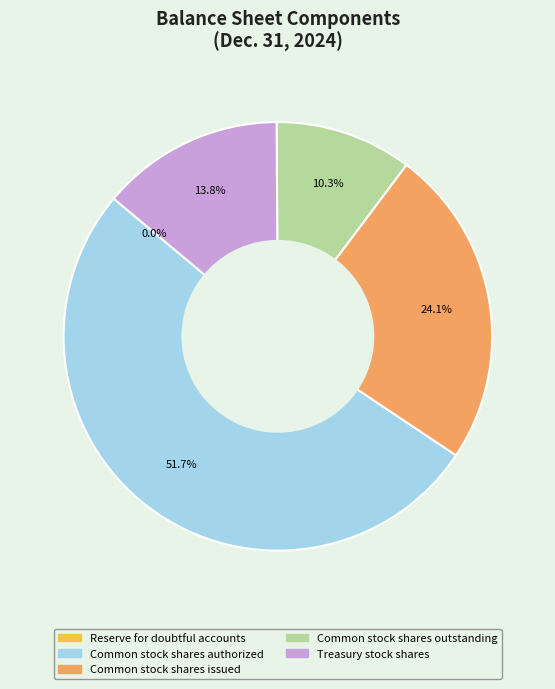

To the nearest percent, what is the average slice percentage?

20%